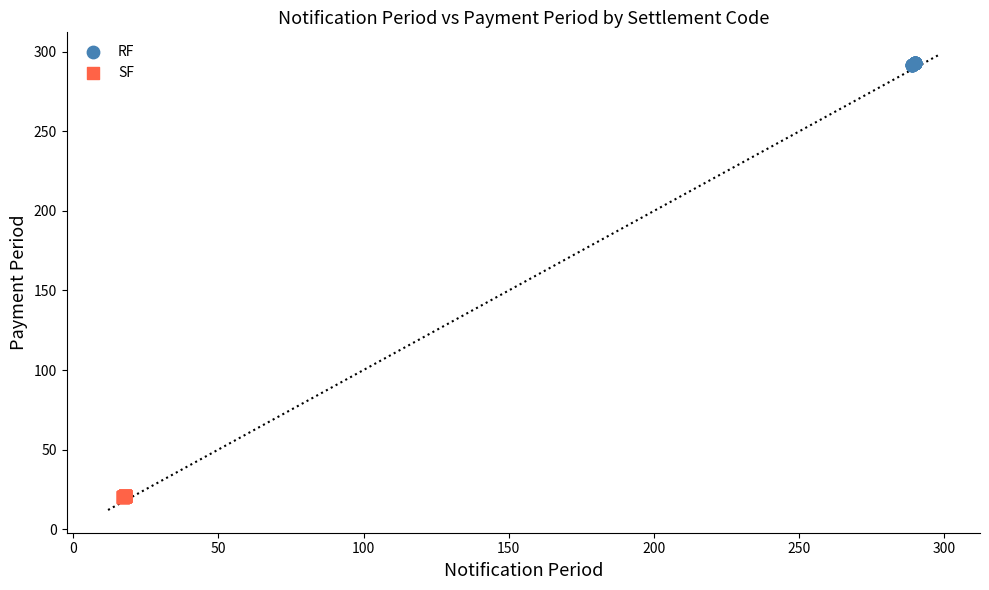

Which series reaches the minimum Y coordinate?

SF